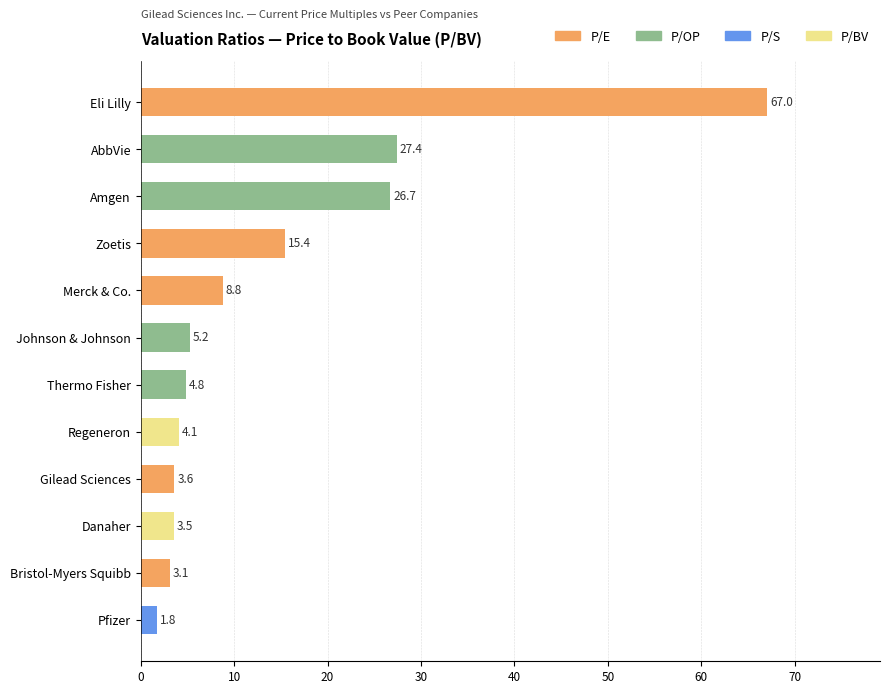

What is the change in value from Danaher to Bristol-Myers Squibb?

-0.4